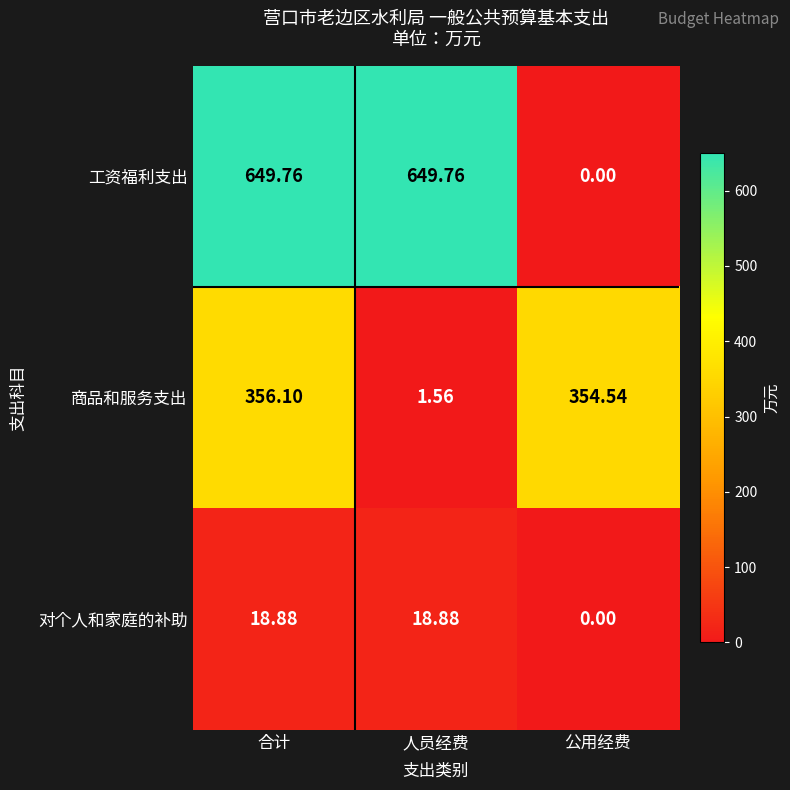

At which label does 工资福利支出 reach its minimum?

公用经费